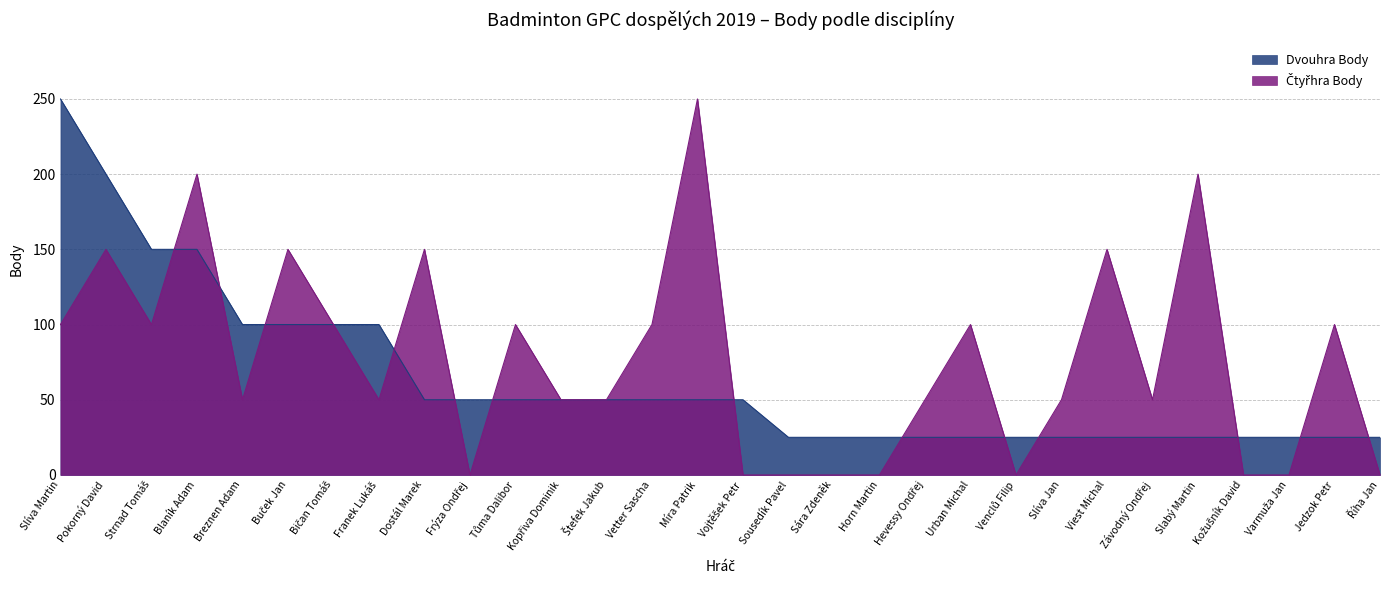

Read the Dvouhra Body value at Horn Martin, to the nearest 10.

20